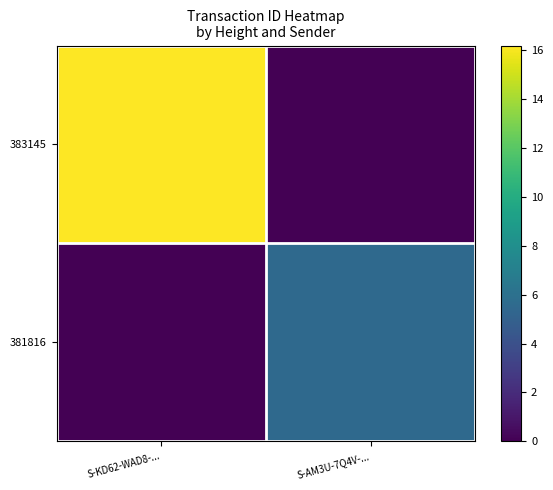

Which has a higher value, S-KD62-WAD8-... or S-AM3U-7Q4V-...?

S-KD62-WAD8-...